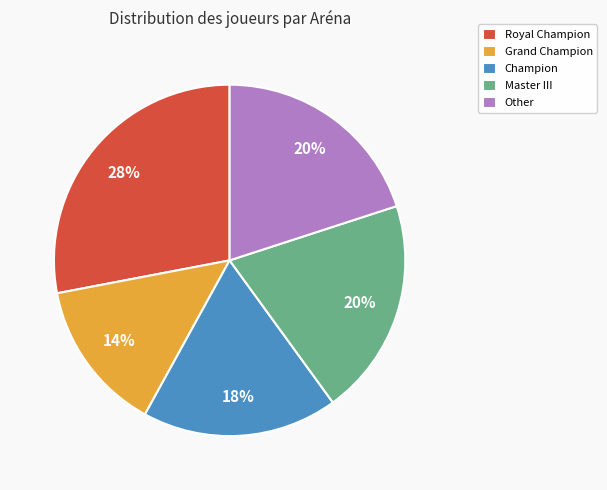

What is the largest slice in the pie chart?

Royal Champion